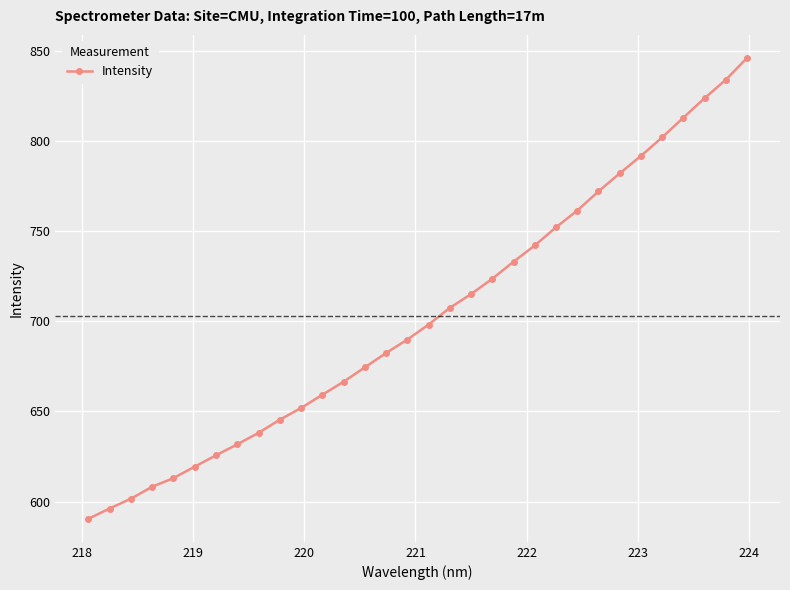

What is the minimum value shown in the chart?

590.4